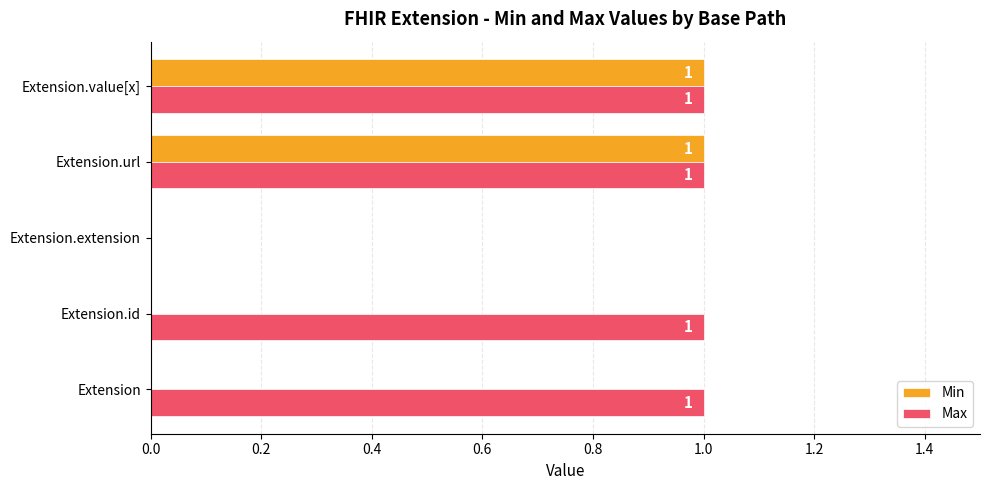

Is it true that Max equals 0 at Extension?

False